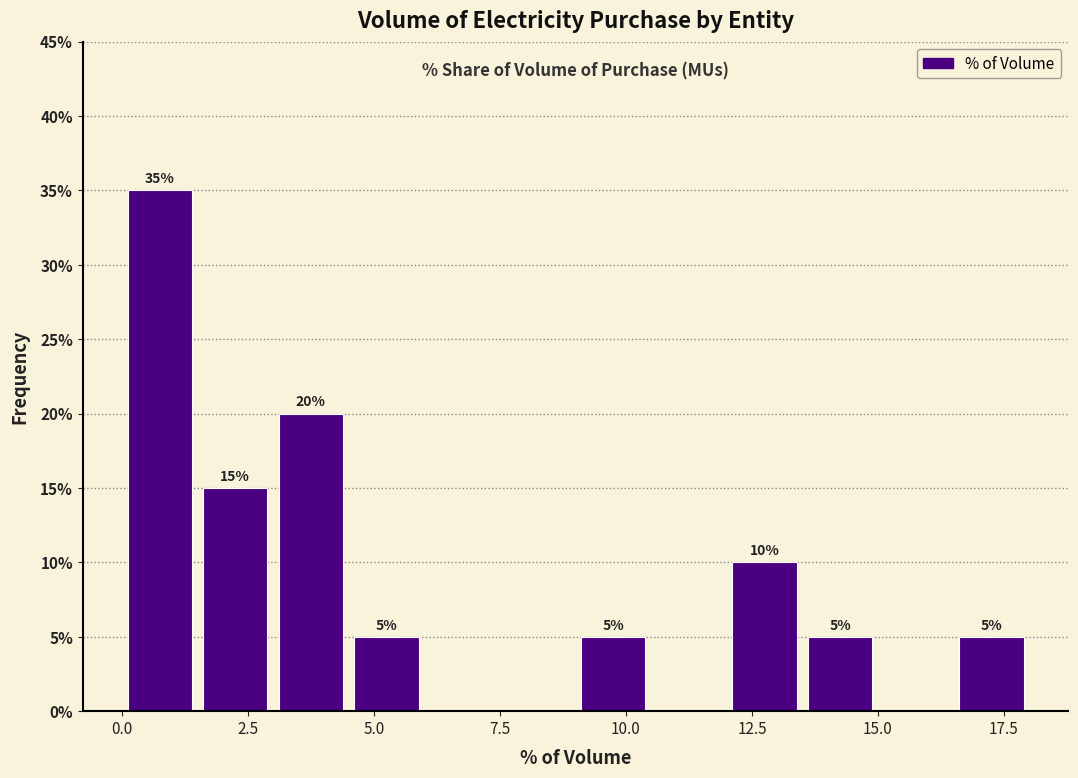

Read against the x-axis, roughly where is the centre of the tallest bar?

1.0